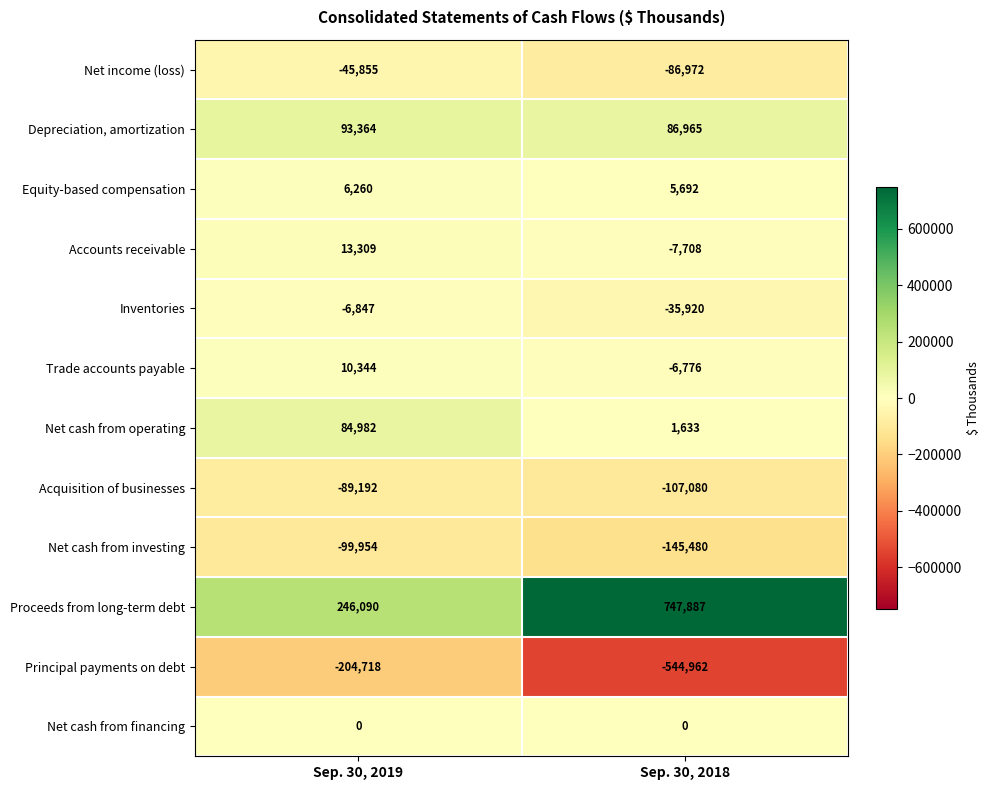

At which label is Proceeds from long-term debt closest to 496988?

Sep. 30, 2019